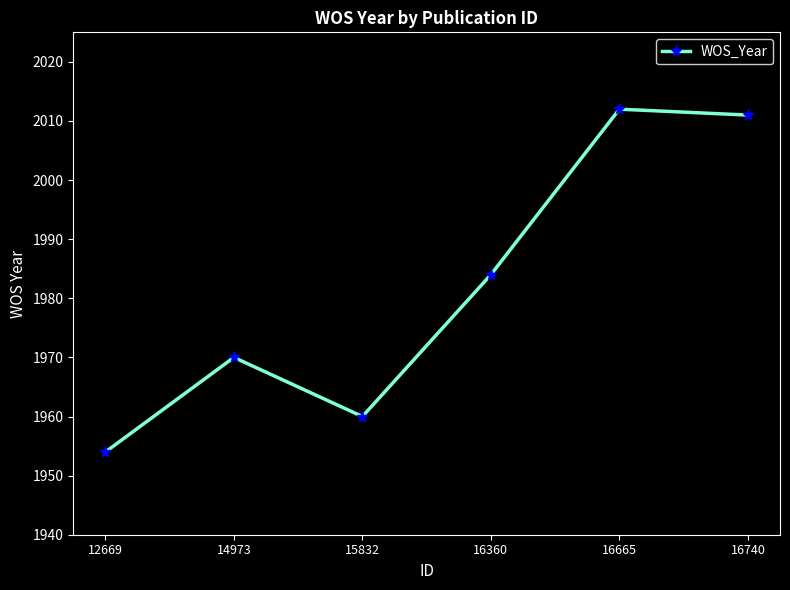

Rank the categories by value from highest to lowest.

16665, 16740, 16360, 14973, 15832, 12669